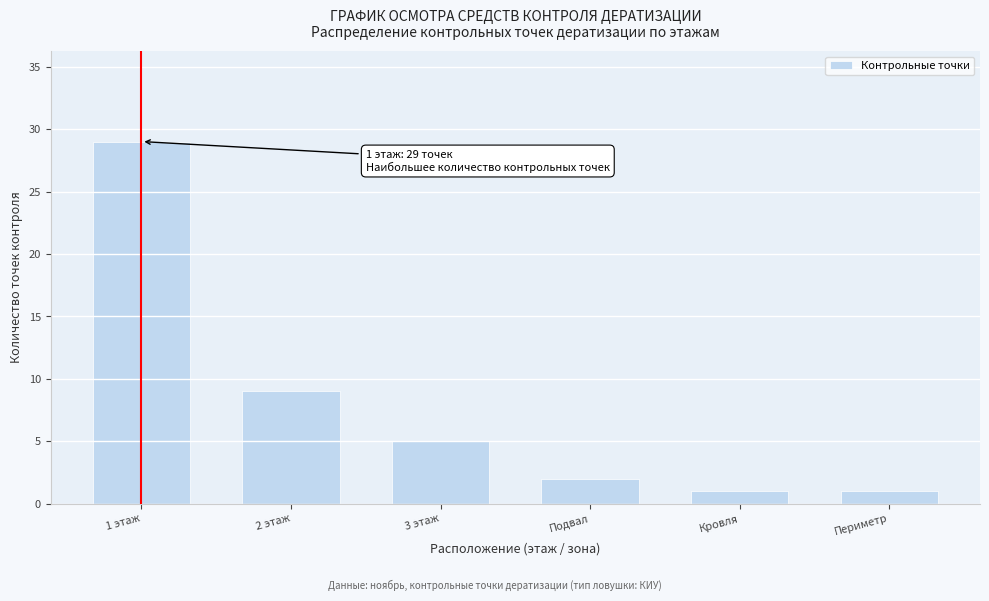

Reading left to right, transcribe all the data shown in this chart.

1 этаж=29	2 этаж=9	3 этаж=5	Подвал=2	Кровля=1	Периметр=1